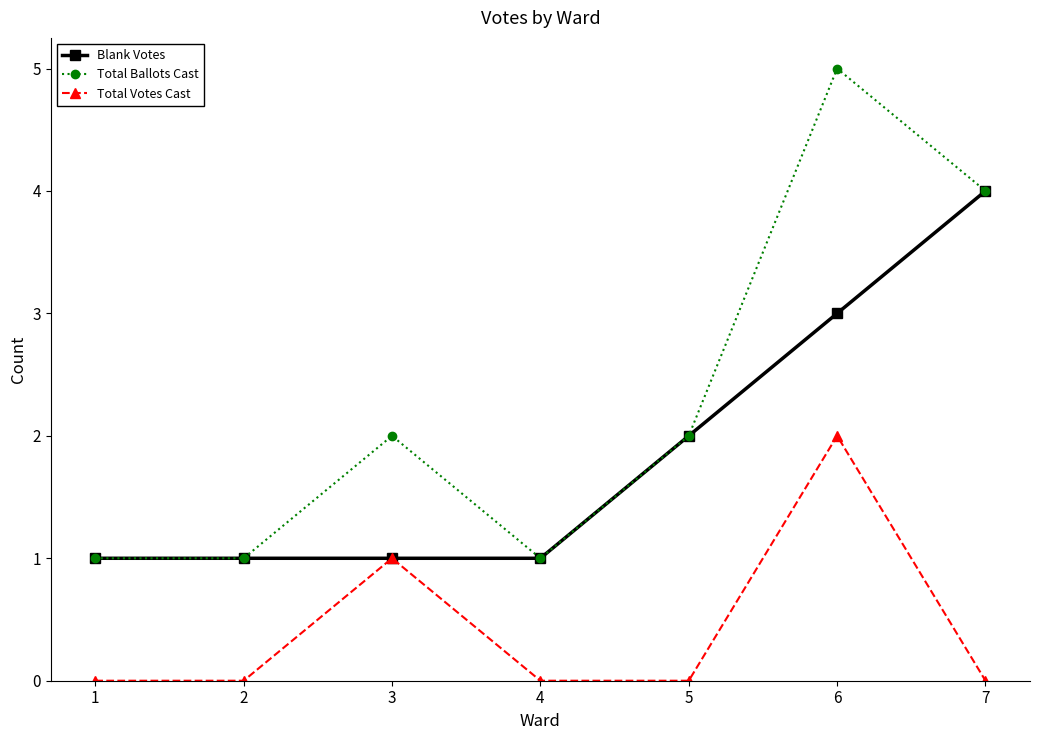

Which series has the largest total across all categories?

Total Ballots Cast